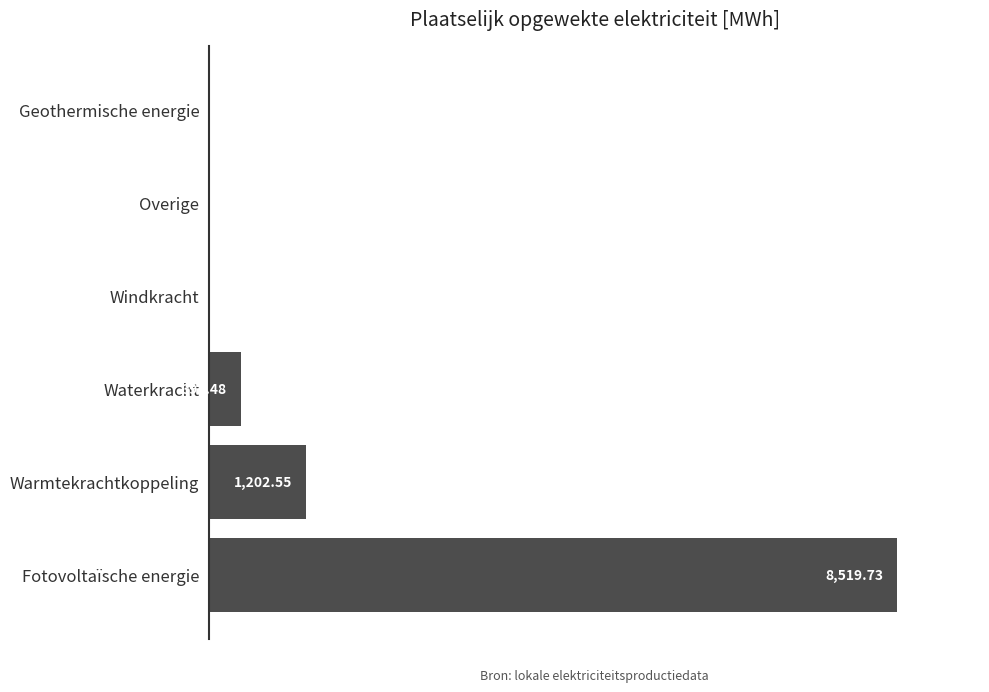

Where is the data nearest to the value 4259?

Warmtekrachtkoppeling